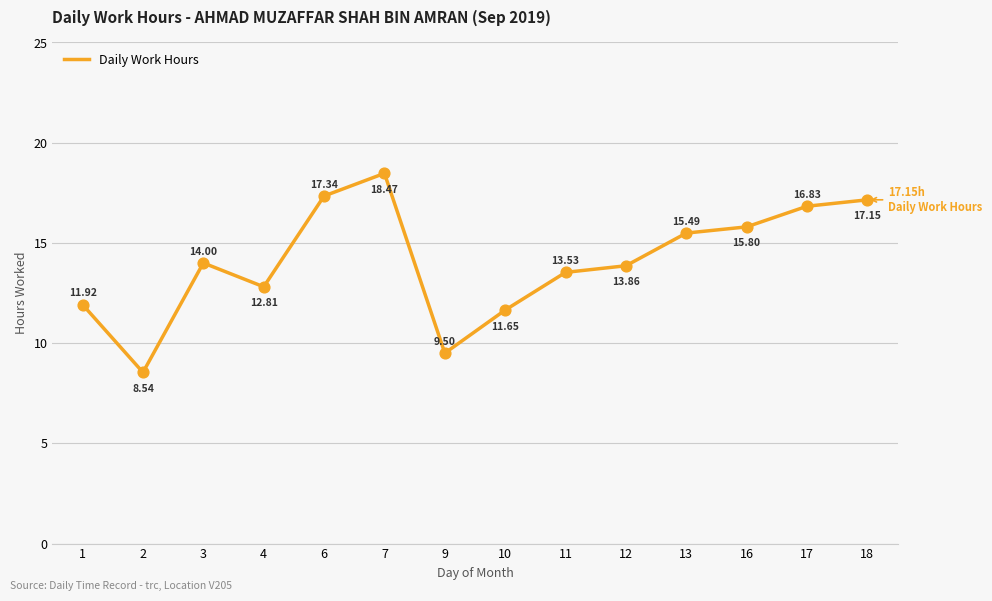

Approximately how many times larger is the value at 11 compared to 3?

1.0